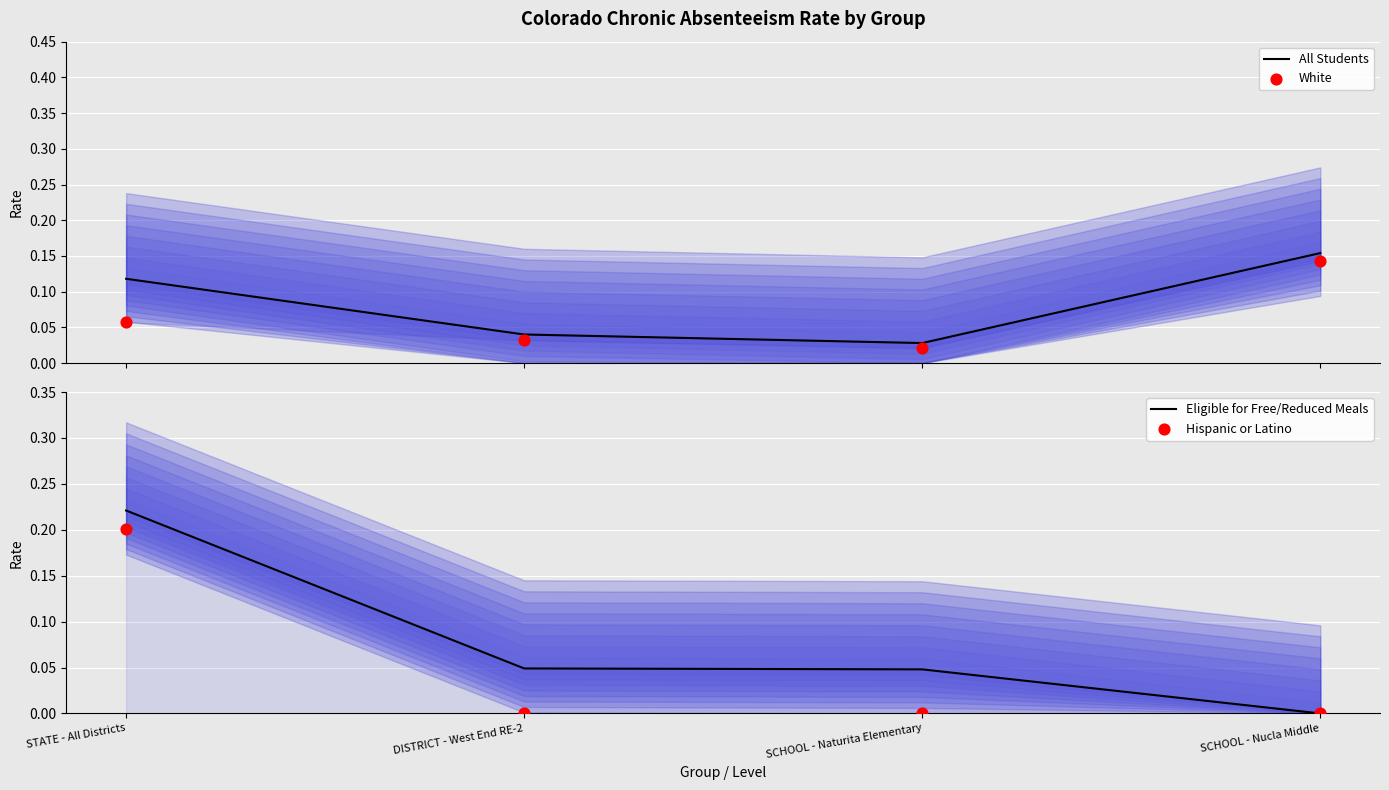

At how many categories does at least one series exceed 0?

4